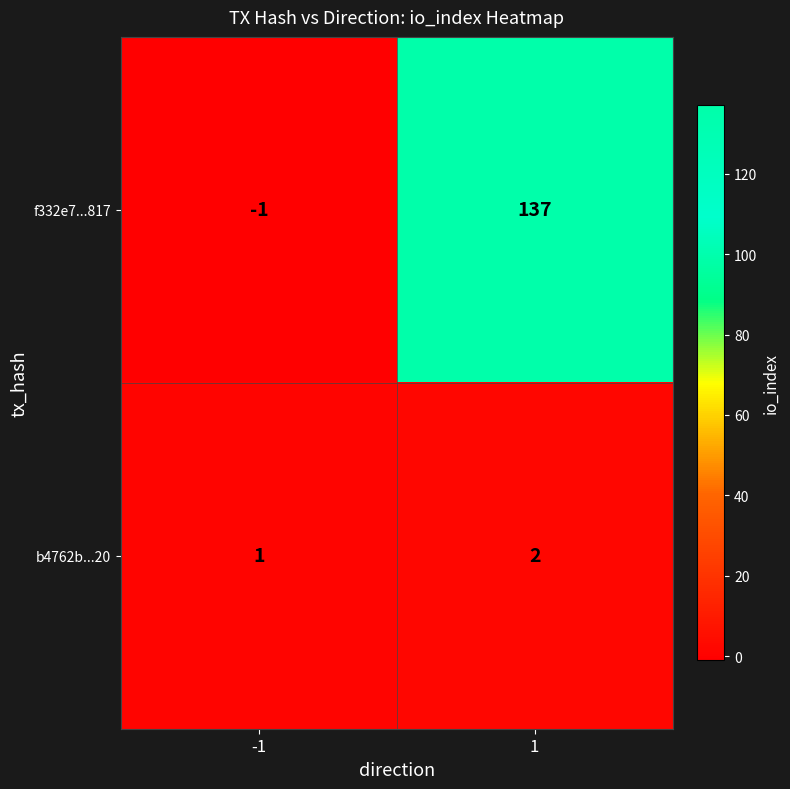

At which category is the sum across all series the highest?

1